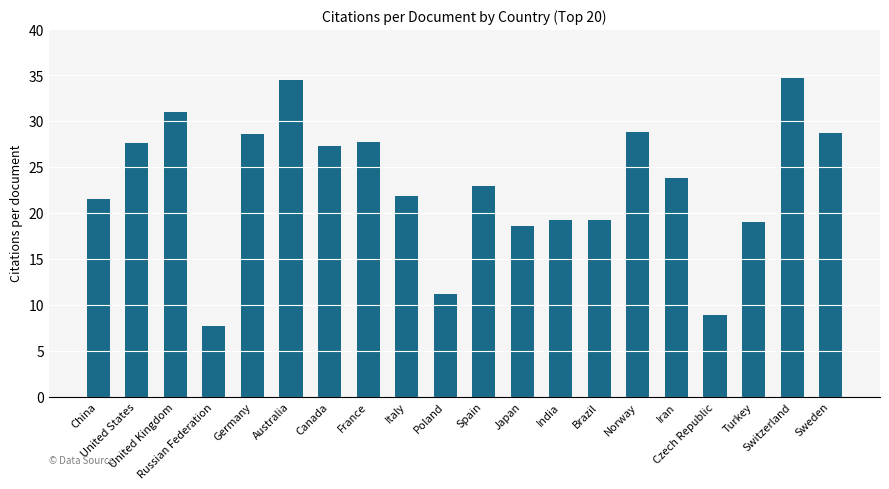

What is the ratio of the value at Poland to the value at Spain?

0.5